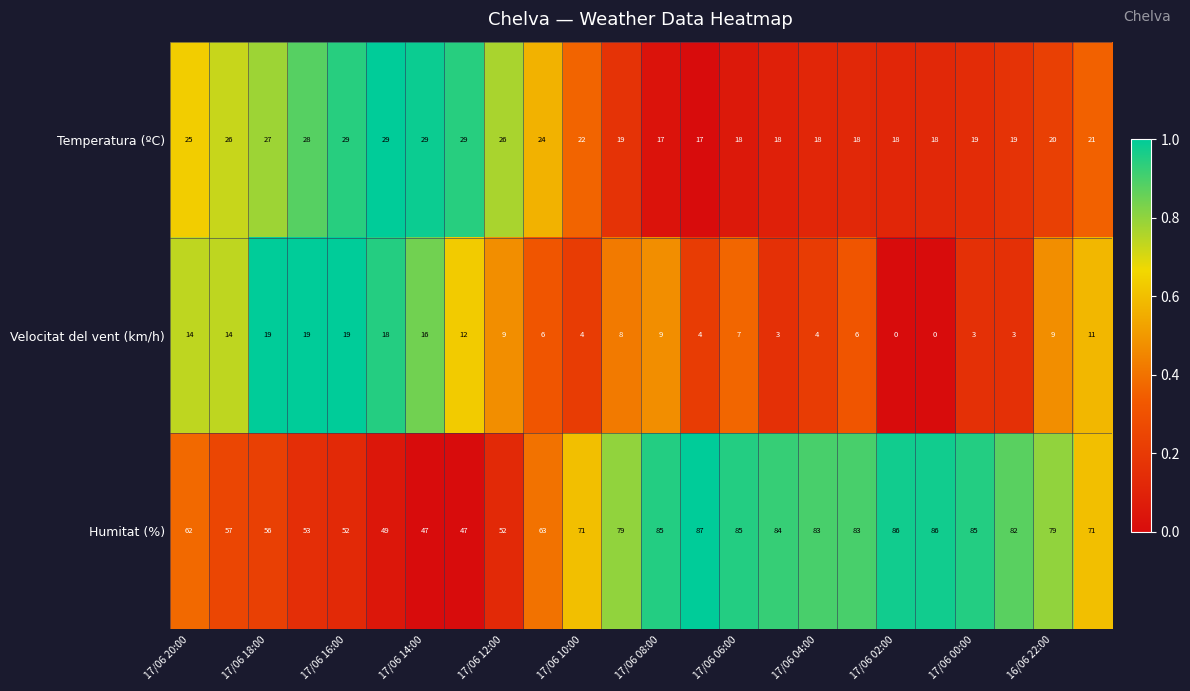

What is the sum of all Humitat (%) values?

1684